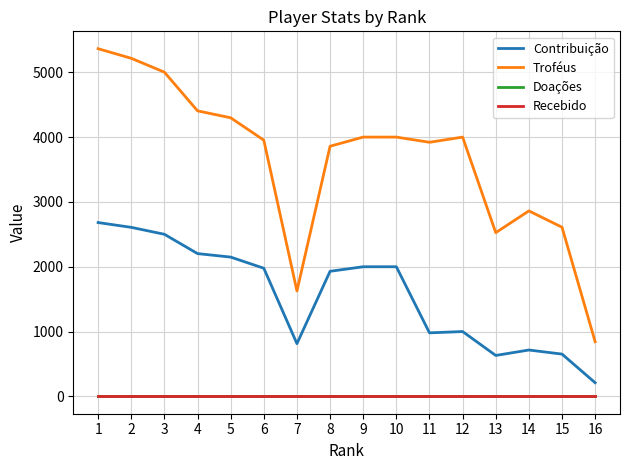

Which series has the largest total across all categories?

Troféus